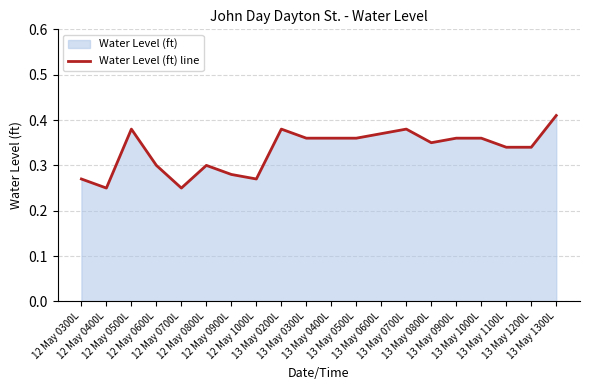

How many categories are shown in the chart?

20